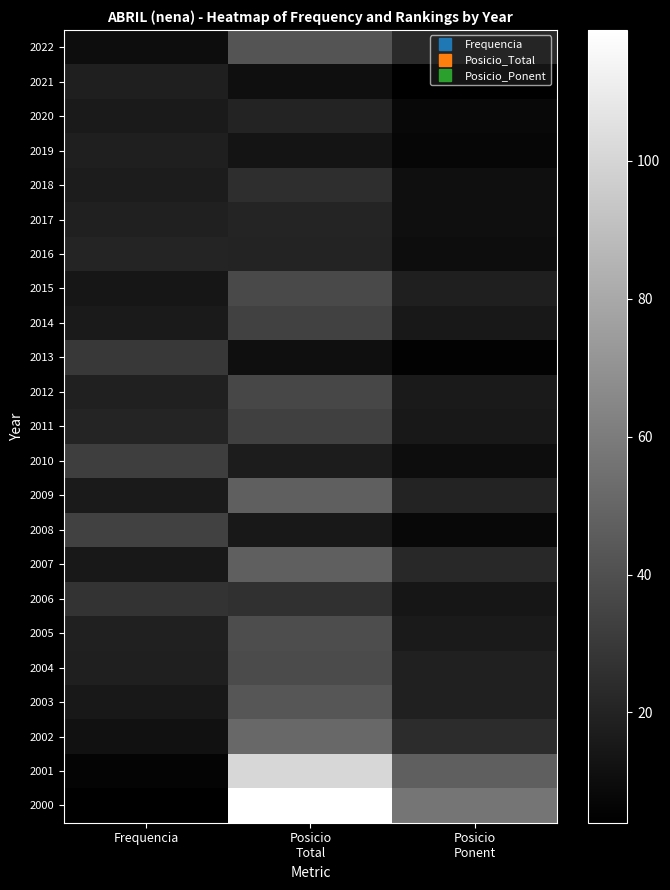

How many categories are shown in the chart?

3